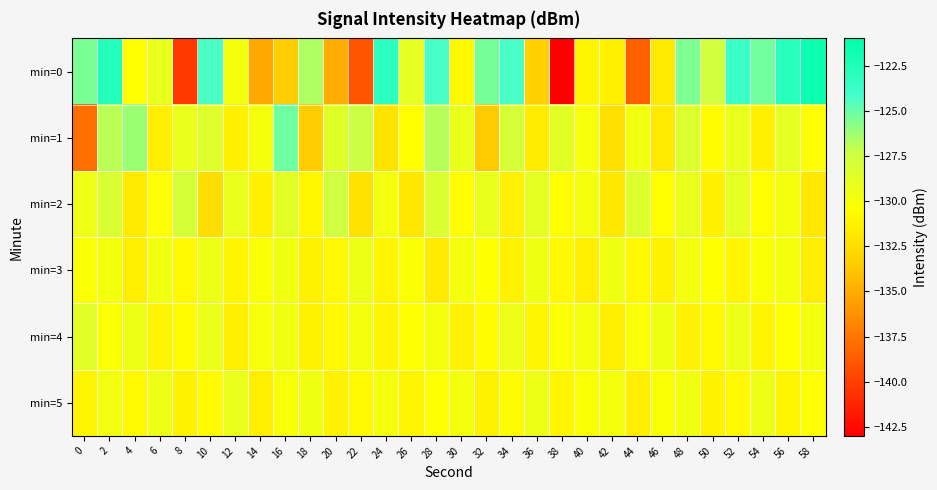

Rank the series by their maximum value, from lowest to highest.

min=3, min=5, min=4, min=2, min=1, min=0